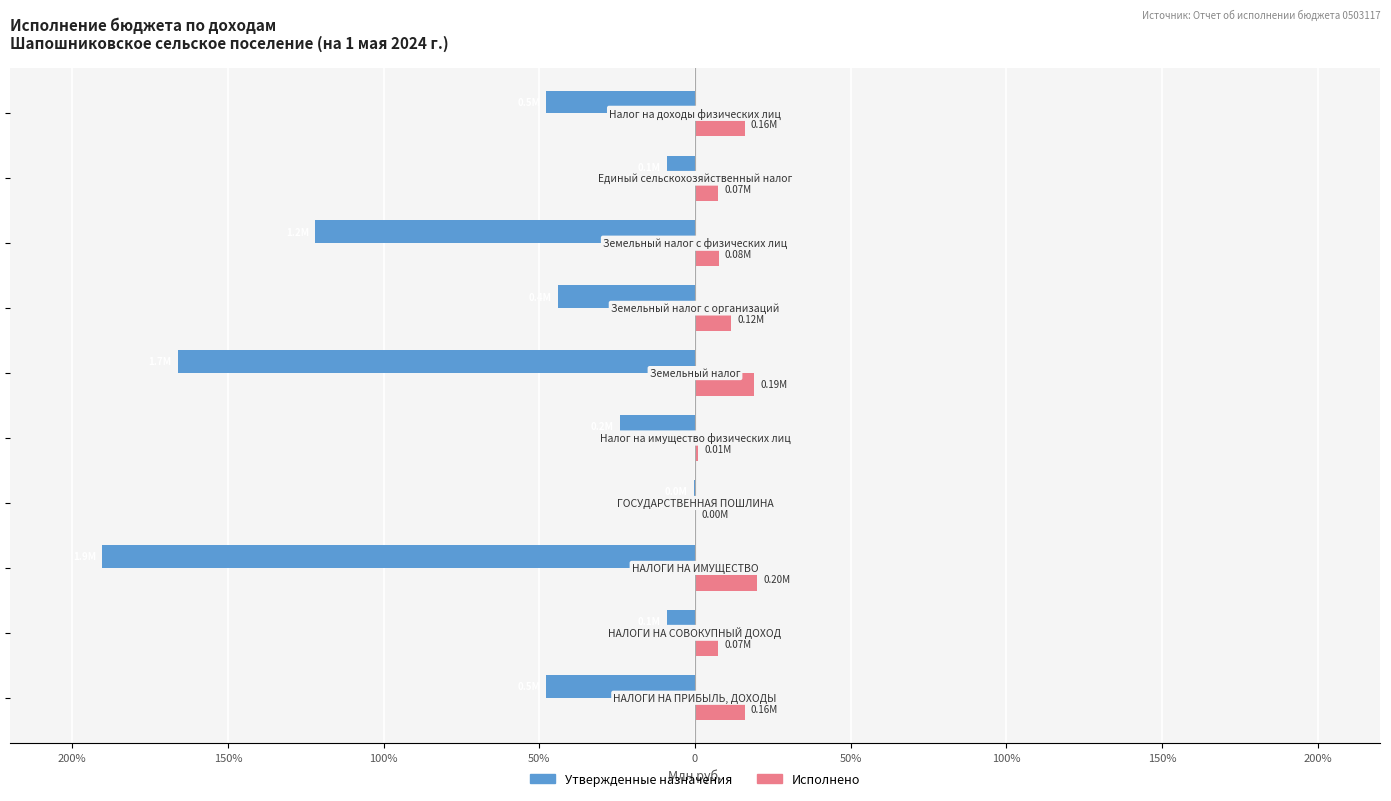

What is the sum of all Утвержденные назначения values?

-6.6